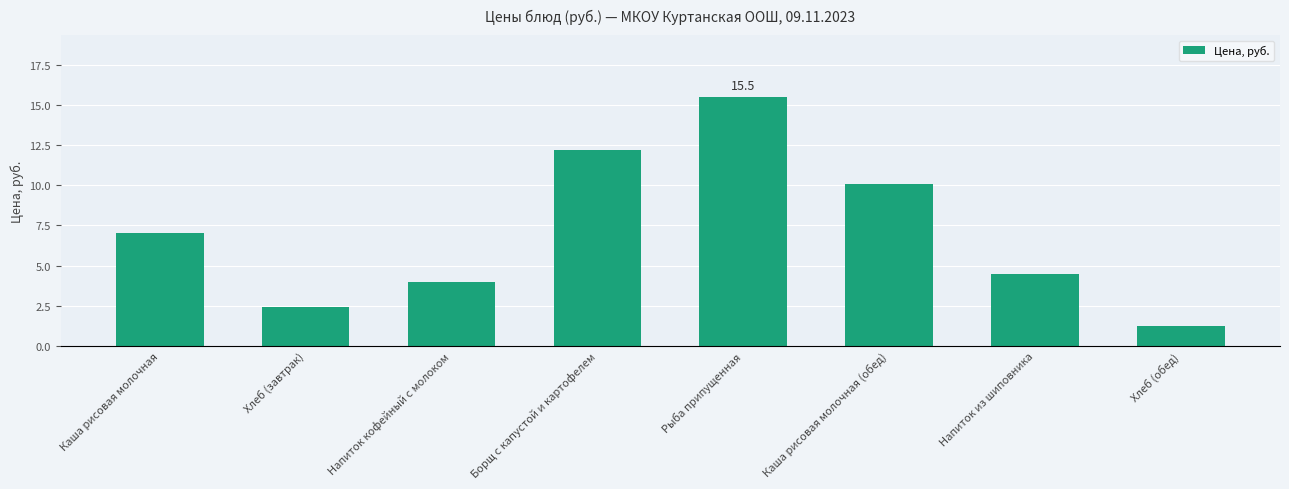

At which label is the value closest to 8?

Каша рисовая молочная